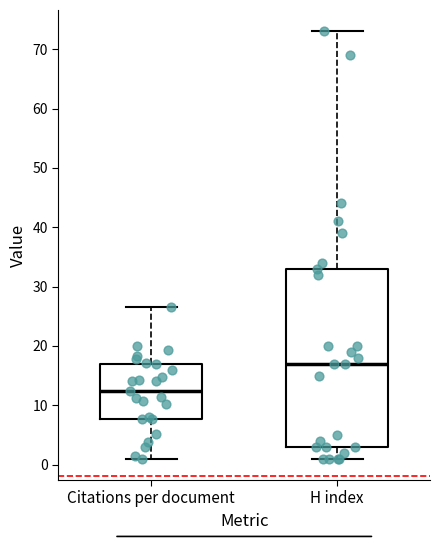

Reading left to right, transcribe this box plot: for each box, give where its median line is, the range the box spans, and where its two whiskers end, as read against the y-axis. The values are not printed on the chart, so give them approximately, as read against the axis.

Citations per document: median 12, box 8 to 17, whiskers 1 to 27
H index: median 17, box 3 to 33, whiskers 1 to 73